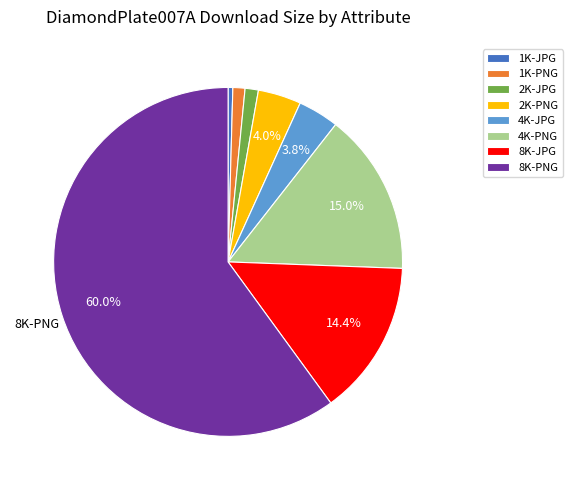

What percentage is the 4K-JPG slice, to the nearest percent?

4%